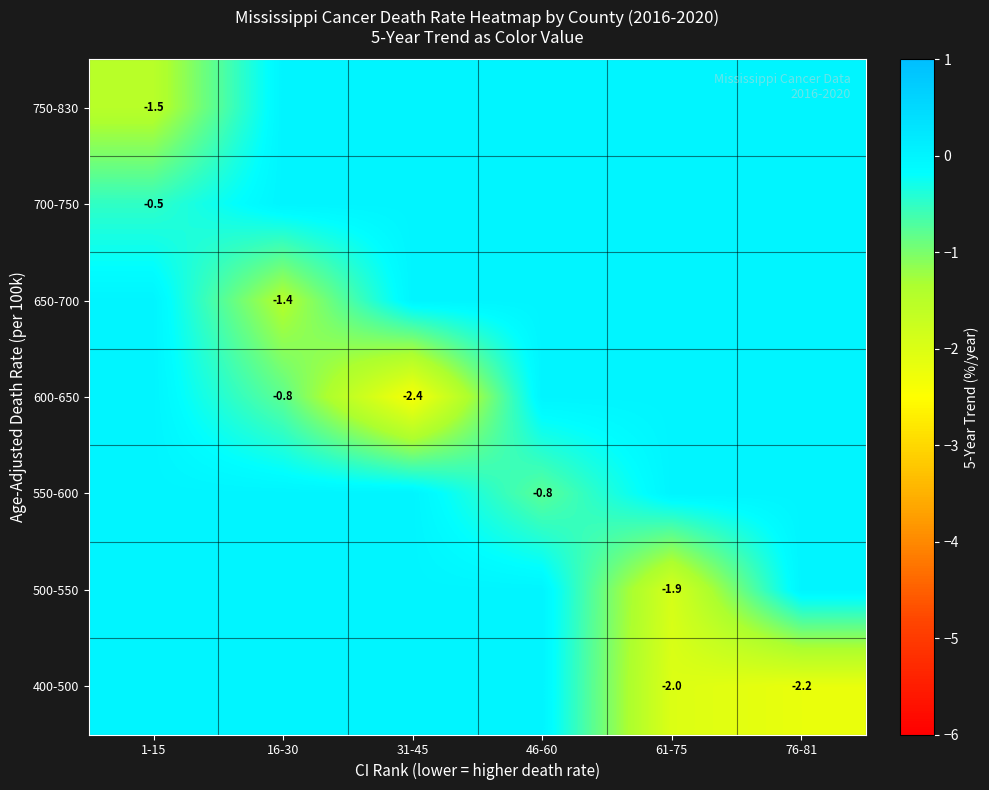

Is it true that 500-550 equals -1.9 at 61-75?

True